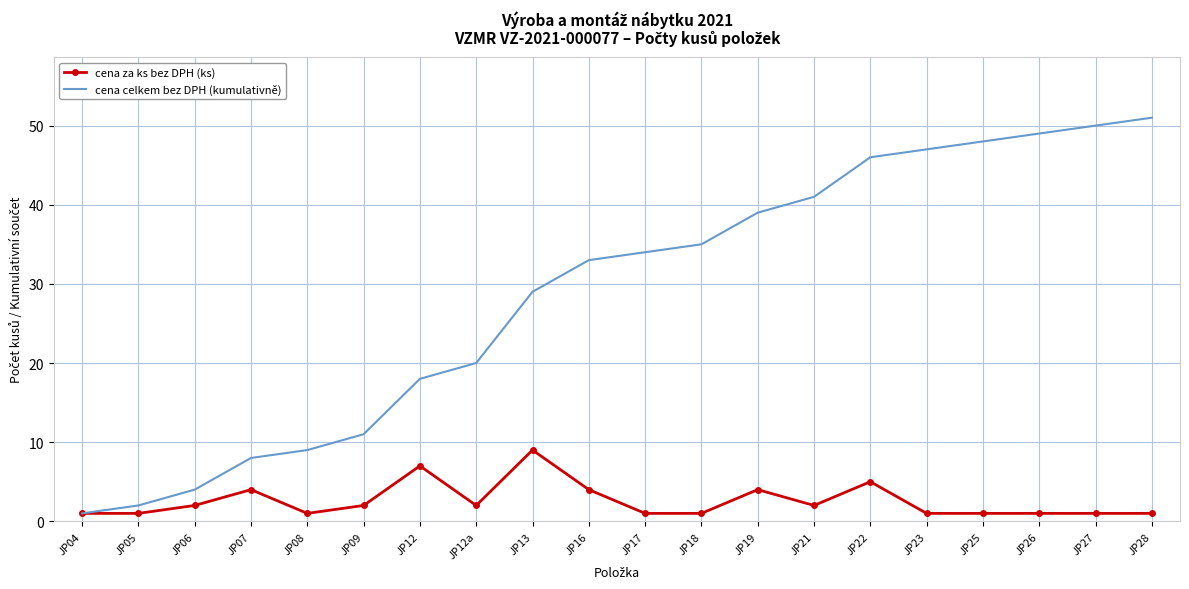

Between JP06 and JP23, which series saw the biggest shift?

cena celkem bez DPH (kumulativně)